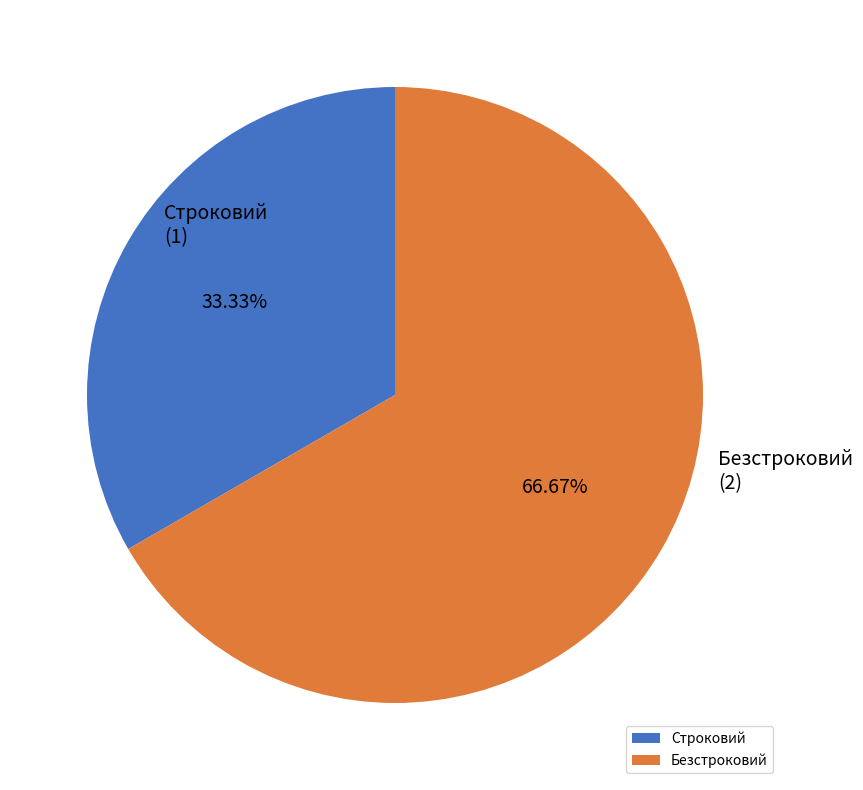

What is the ratio of the value at Строковий to the value at Безстроковий?

0.5